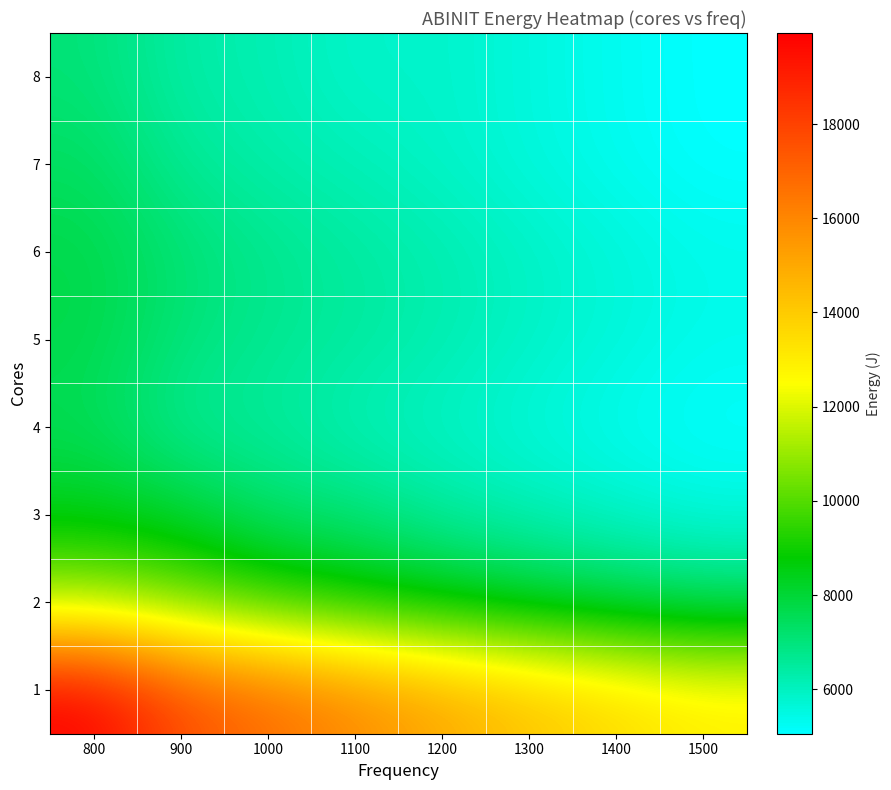

Reading right to left, extract all data points from this chart.

1: 1500=12980.0	1400=13561.0	1300=14234.0	1200=15037.4	1100=15917.6	1000=16815.0	900=17672.3	800=19931.2
2: 1500=7350.0	1400=7700.0	1300=8100.0	1200=8558.2	1100=9041.2	1000=9676.5	900=10553.3	800=11268.1
3: 1500=5580.0	1400=5850.0	1300=6150.0	1200=6470.3	1100=7040.0	1000=7230.6	900=8072.9	800=8401.4
4: 1500=5100.0	1400=5340.0	1300=5620.0	1200=5916.7	1100=6110.3	1000=6544.9	900=6601.7	800=7535.7
5: 1500=5370.0	1400=5630.0	1300=5920.0	1200=6239.6	1100=6511.8	1000=6694.0	900=7037.0	800=7719.3
6: 1500=5400.0	1400=5660.0	1300=5950.0	1200=6263.8	1100=6493.3	1000=6775.8	900=7154.1	800=7740.7
7: 1500=5080.0	1400=5320.0	1300=5600.0	1200=5898.1	1100=6144.4	1000=6334.2	900=6641.3	800=7410.8
8: 1500=5060.0	1400=5300.0	1300=5580.0	1200=5881.2	1100=5827.8	1000=6219.7	900=6374.2	800=7085.9